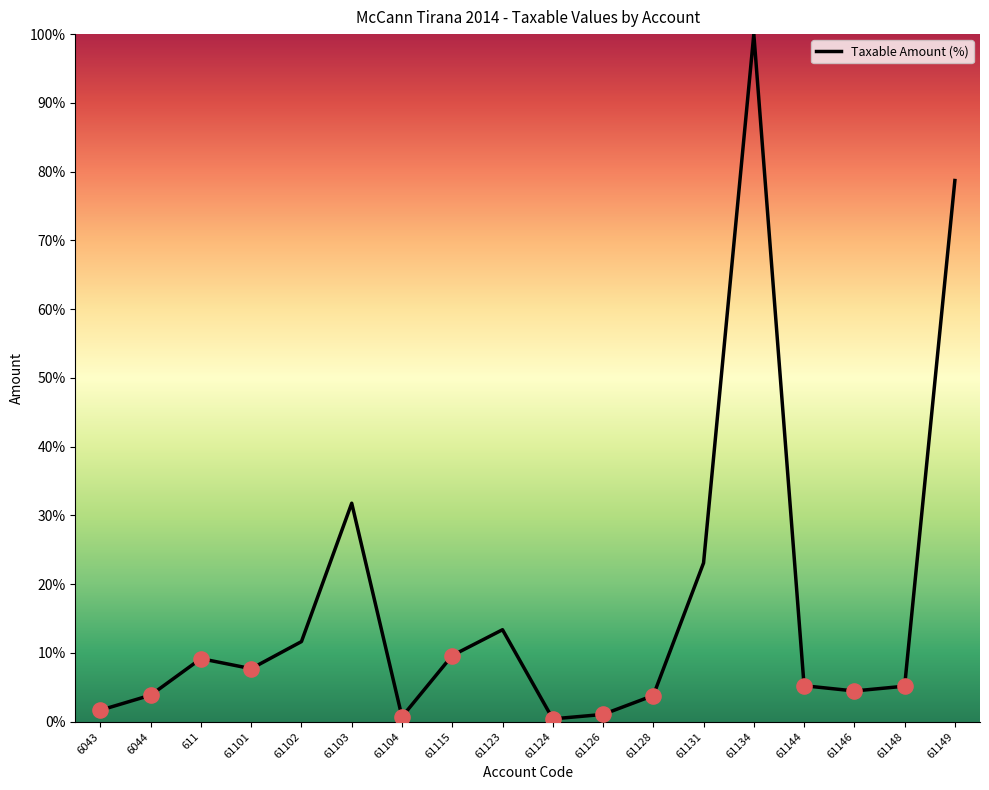

What is the ratio of the value at 61144 to the value at 61128?

1.4